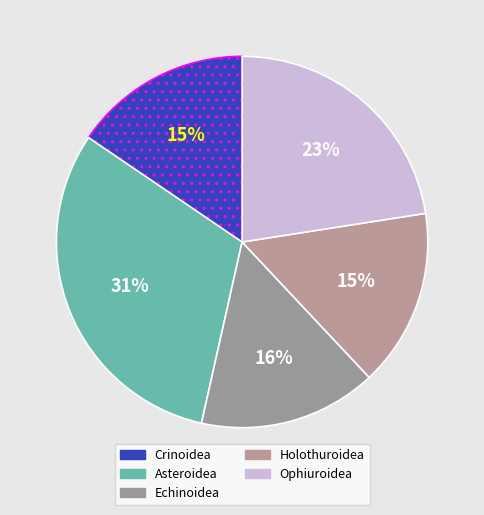

Count the number of slices in the pie.

5